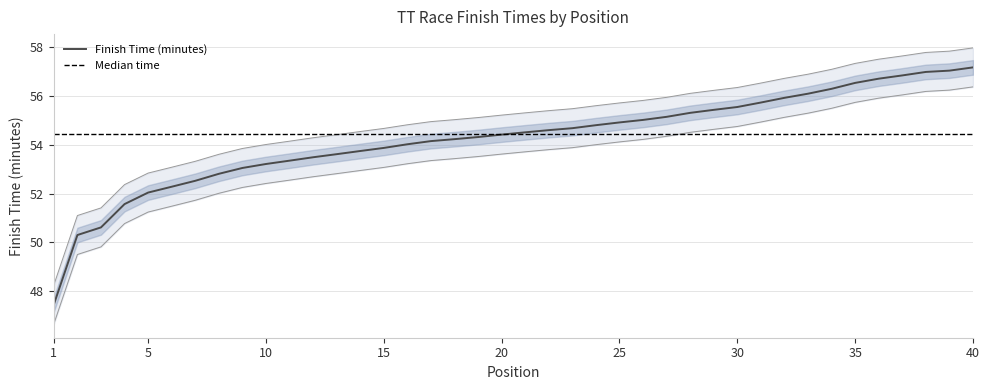

What is the sum of all values?

2170.6